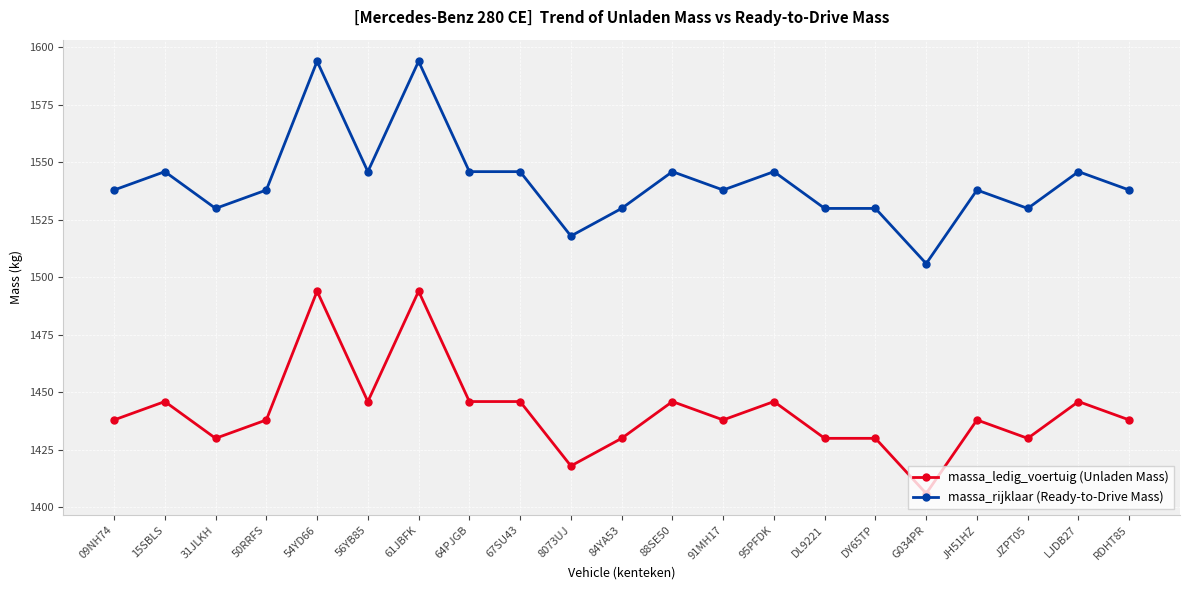

What is the label of the 3rd point from the left?

31JLKH